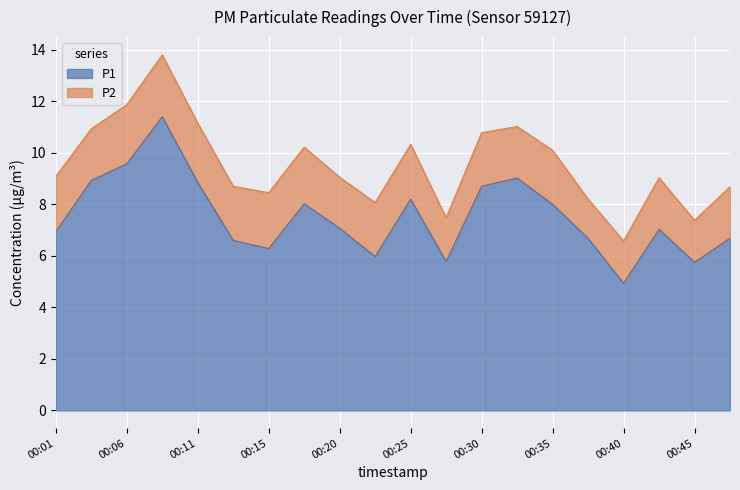

How many points are higher than both their immediate neighbors (excluding endpoints)?

5